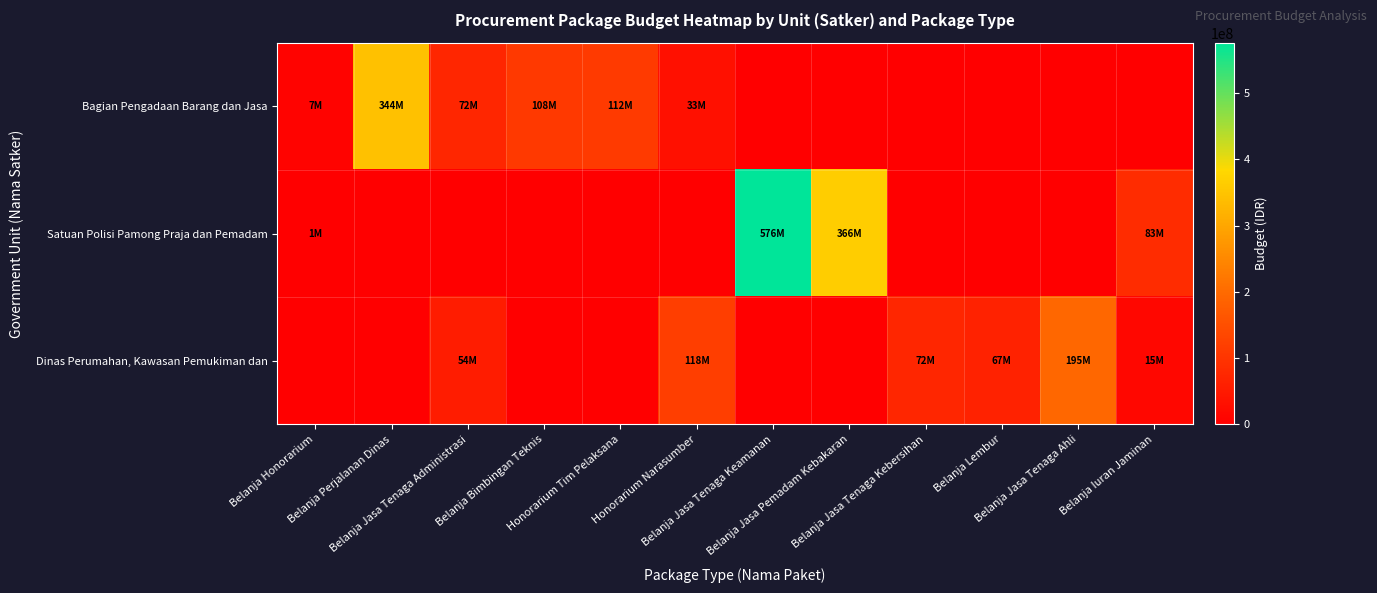

Rank the series at Belanja Jasa Tenaga Kebersihan from highest to lowest value.

Dinas Perumahan, Kawasan Pemukiman dan, Bagian Pengadaan Barang dan Jasa, Satuan Polisi Pamong Praja dan Pemadam